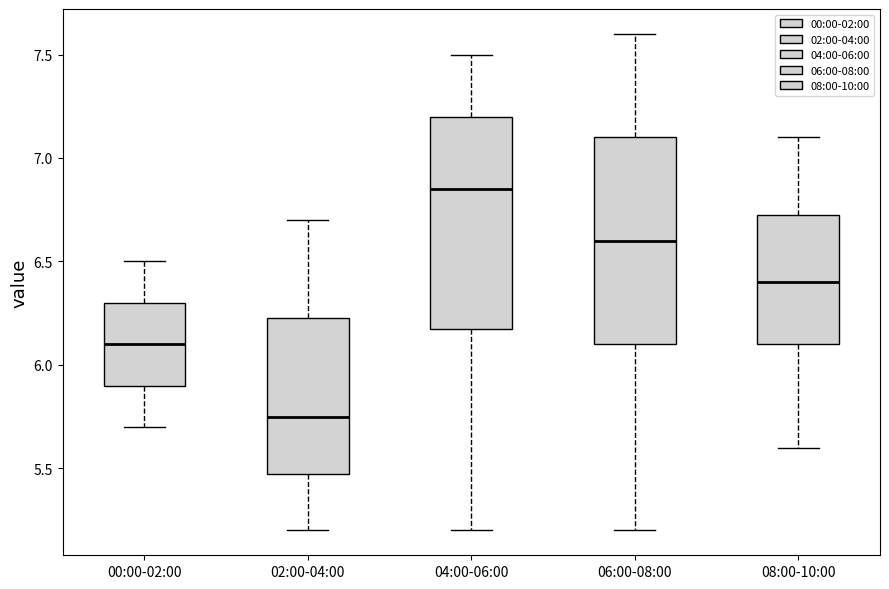

Reading left to right, transcribe this box plot: for each box, give where its median line is, the range the box spans, and where its two whiskers end, as read against the y-axis. The values are not printed on the chart, so give them approximately, as read against the axis.

00:00-02:00: median 6.10, box 5.90 to 6.30, whiskers 5.70 to 6.50
02:00-04:00: median 5.75, box 5.50 to 6.25, whiskers 5.20 to 6.70
04:00-06:00: median 6.85, box 6.20 to 7.20, whiskers 5.20 to 7.50
06:00-08:00: median 6.60, box 6.10 to 7.10, whiskers 5.20 to 7.60
08:00-10:00: median 6.40, box 6.10 to 6.75, whiskers 5.60 to 7.10